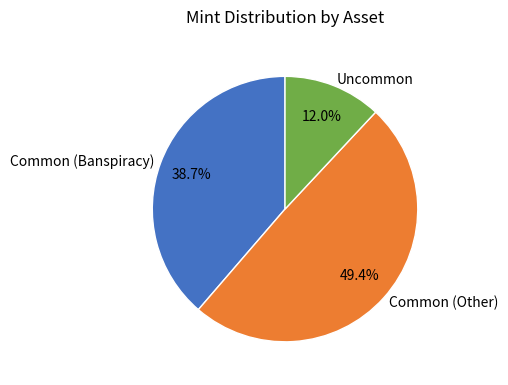

What percentage do Common (Other) and Common (Banspiracy) together represent?

88.0%